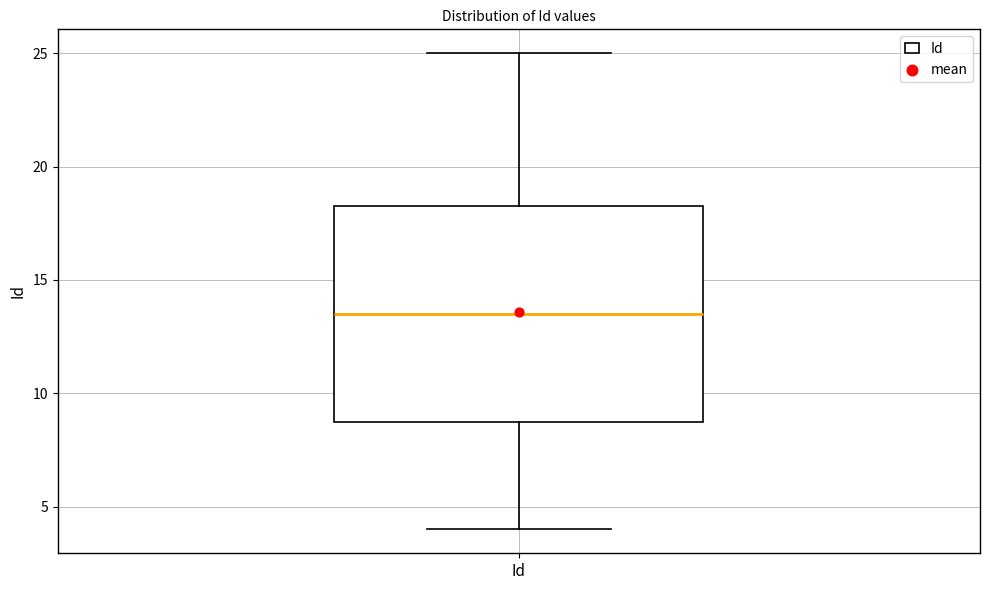

Transcribe this box plot: give where the median line is, the range the box spans, and where the two whiskers end, as read against the y-axis. The values are not printed on the chart, so give them approximately, as read against the axis.

median 13.5, box 9.0 to 18.5, whiskers 4.0 to 25.0